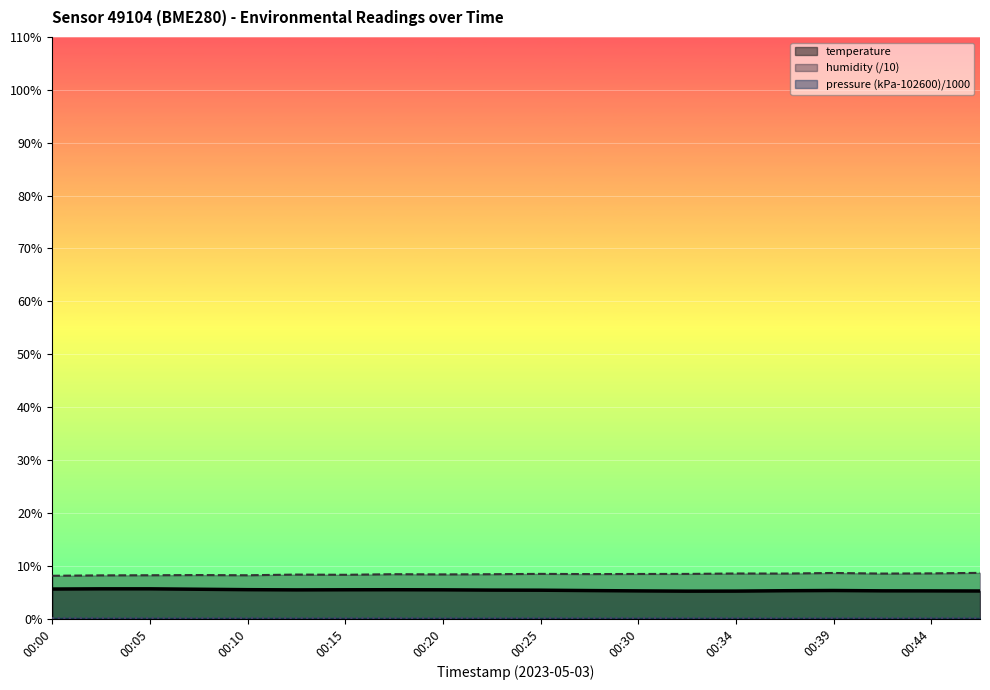

How many lines are shown in the chart?

3